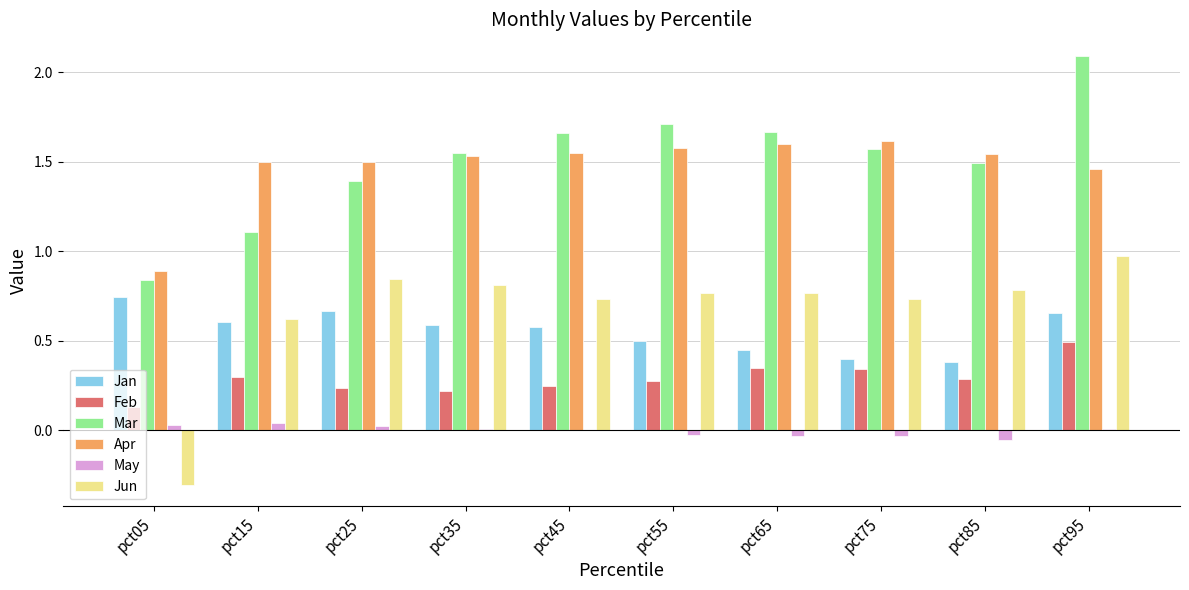

Is it true that May equals 0.0 at pct45?

True